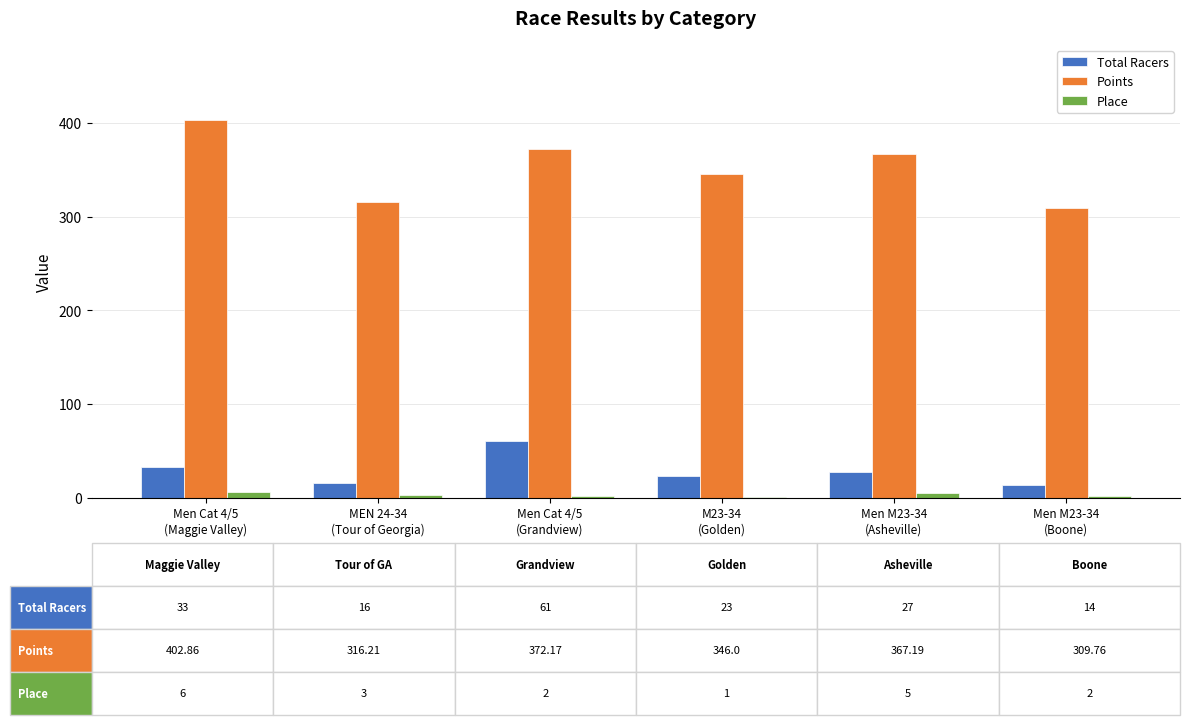

Count the number of data series in this chart.

3